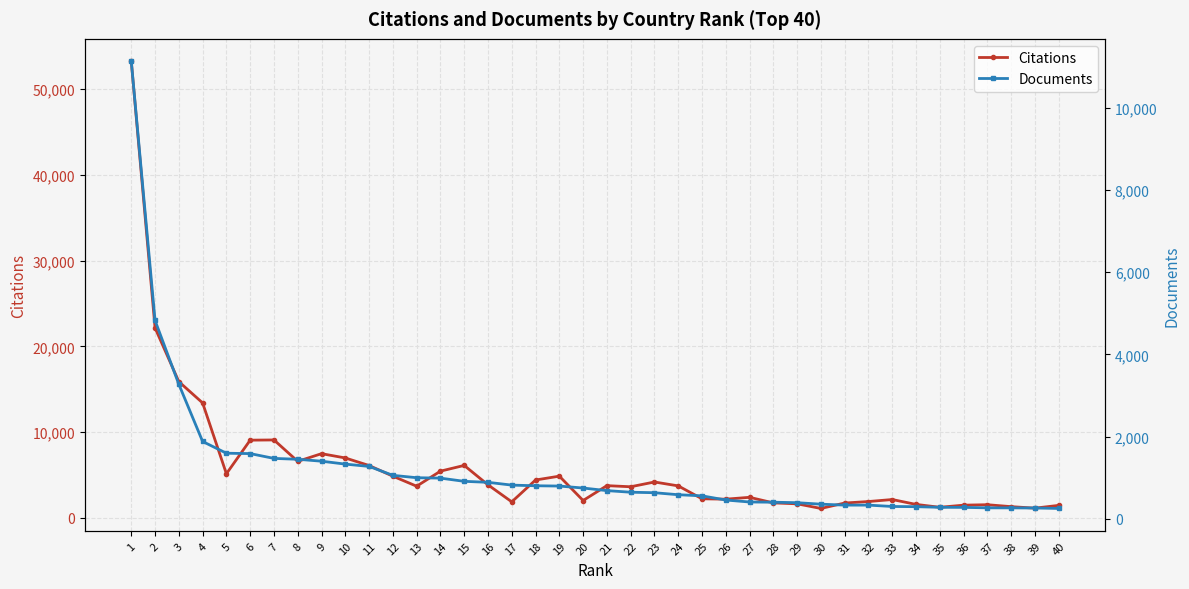

Is this an area chart (filled region under the line)?

No